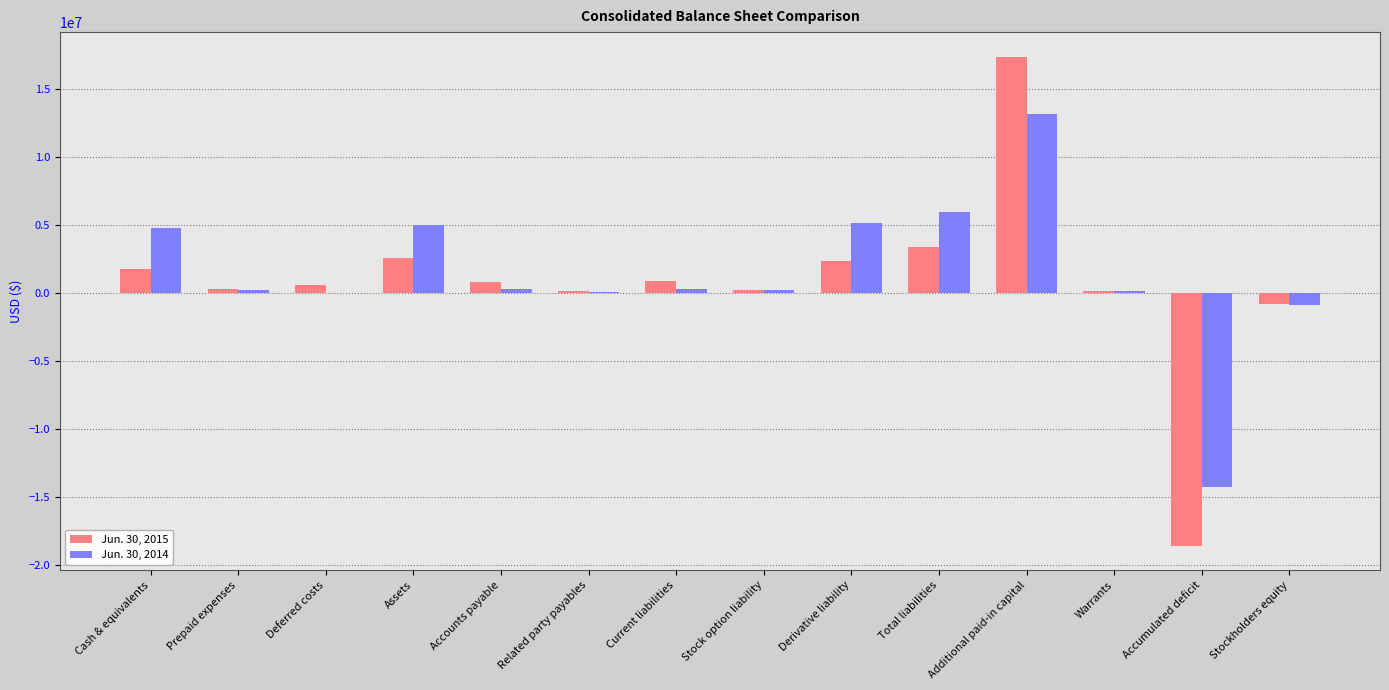

Count the number of categories in the chart.

14